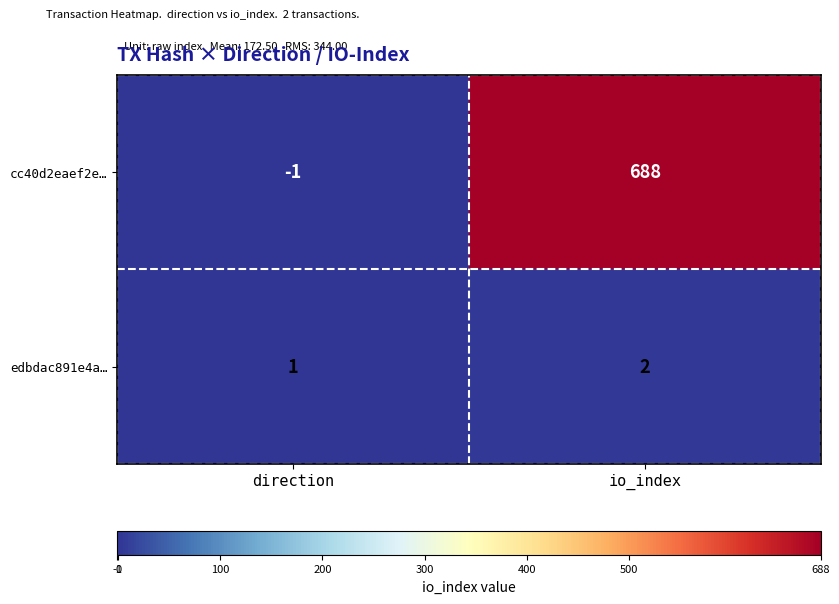

Reading left to right, what are all the values shown in this chart?

cc40d2eaef2e…: direction=-1	io_index=688
edbdac891e4a…: direction=1	io_index=2